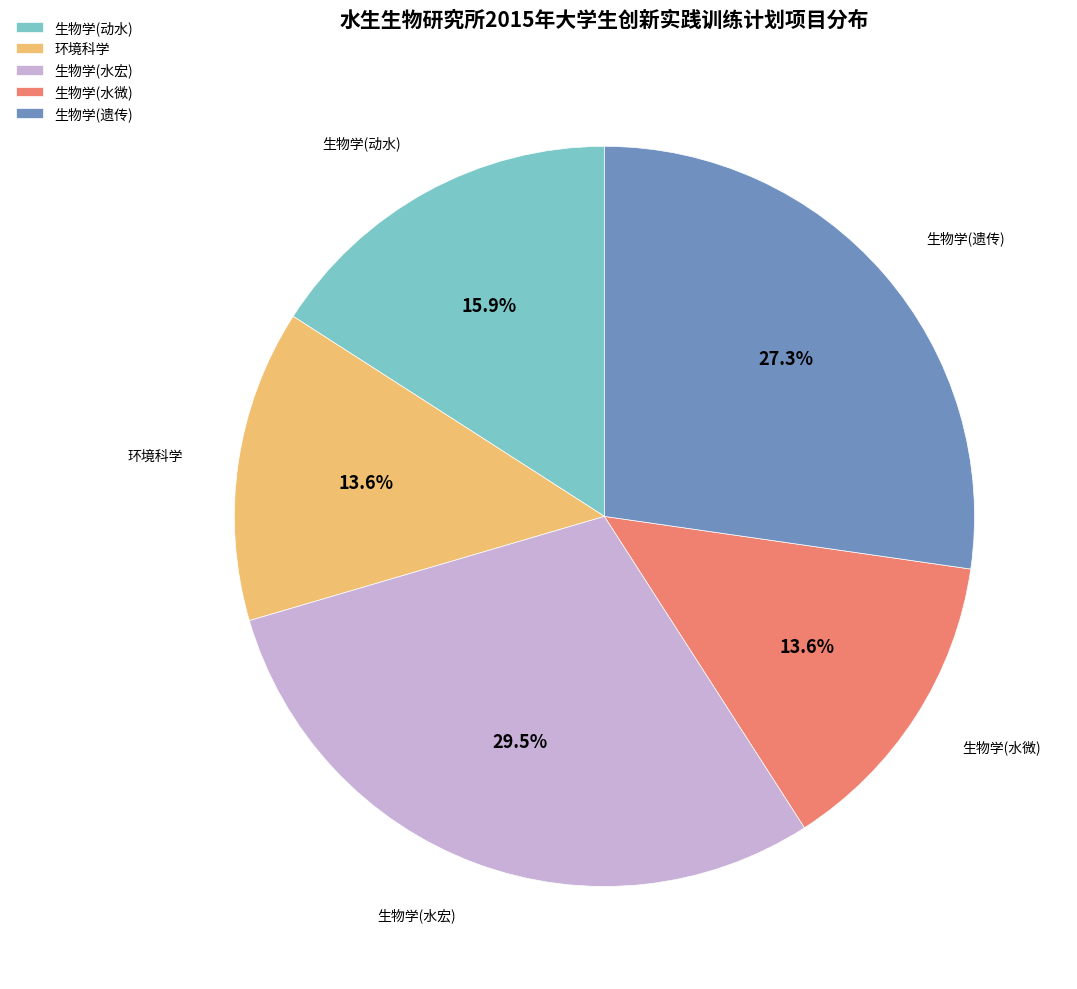

Is there a majority slice in this chart?

No